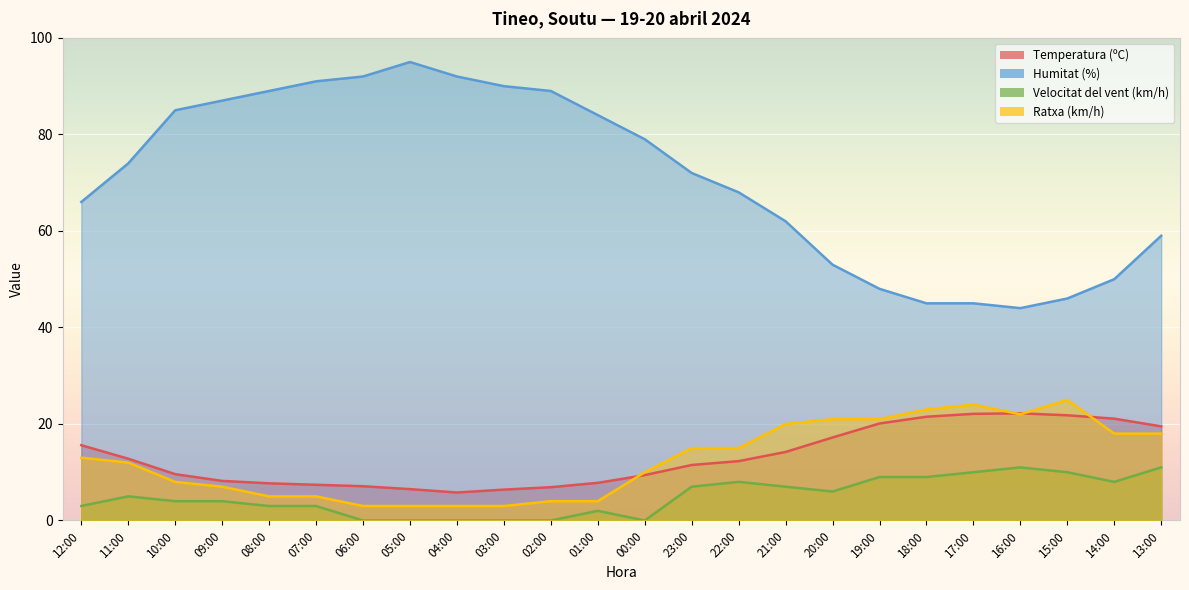

True or false: Velocitat del vent (km/h) has a value of 0.0 at 03:00.

True